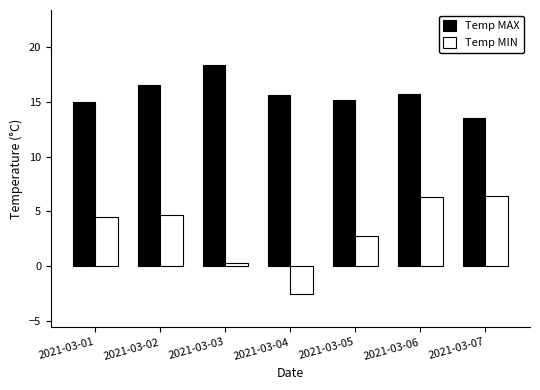

What is the difference between the maximum and minimum values in the Temp MIN series?

9.0